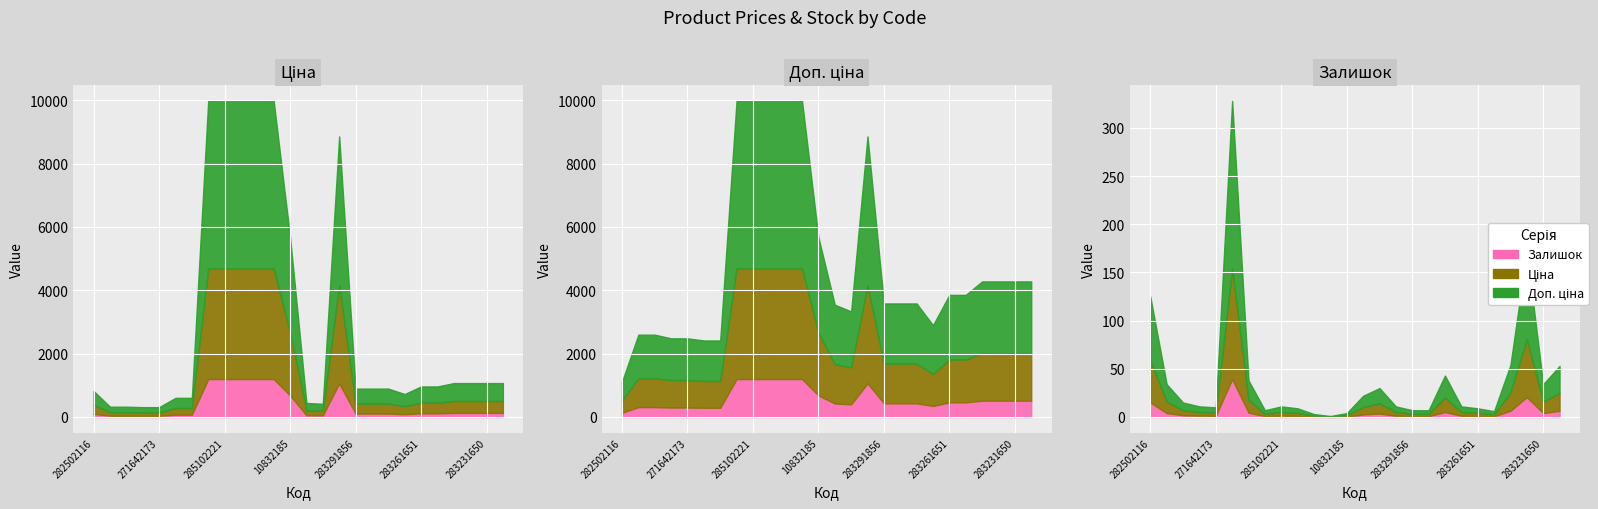

What is the minimum value shown in the chart?

1.0